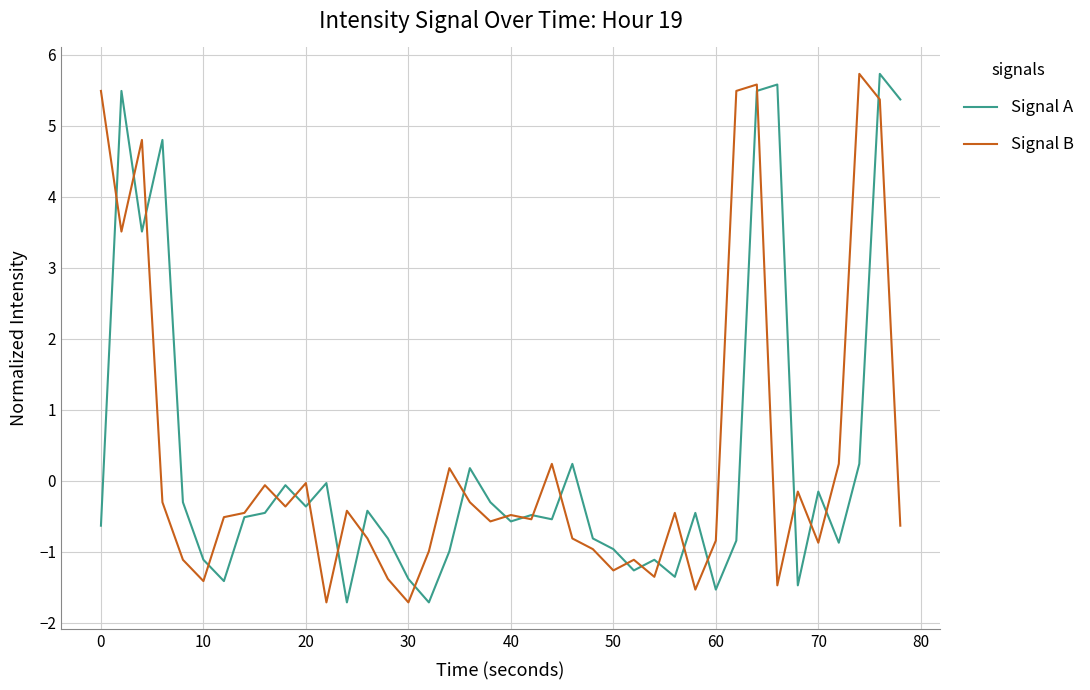

True or false: Signal A has more than 1 points higher than both neighbors.

True